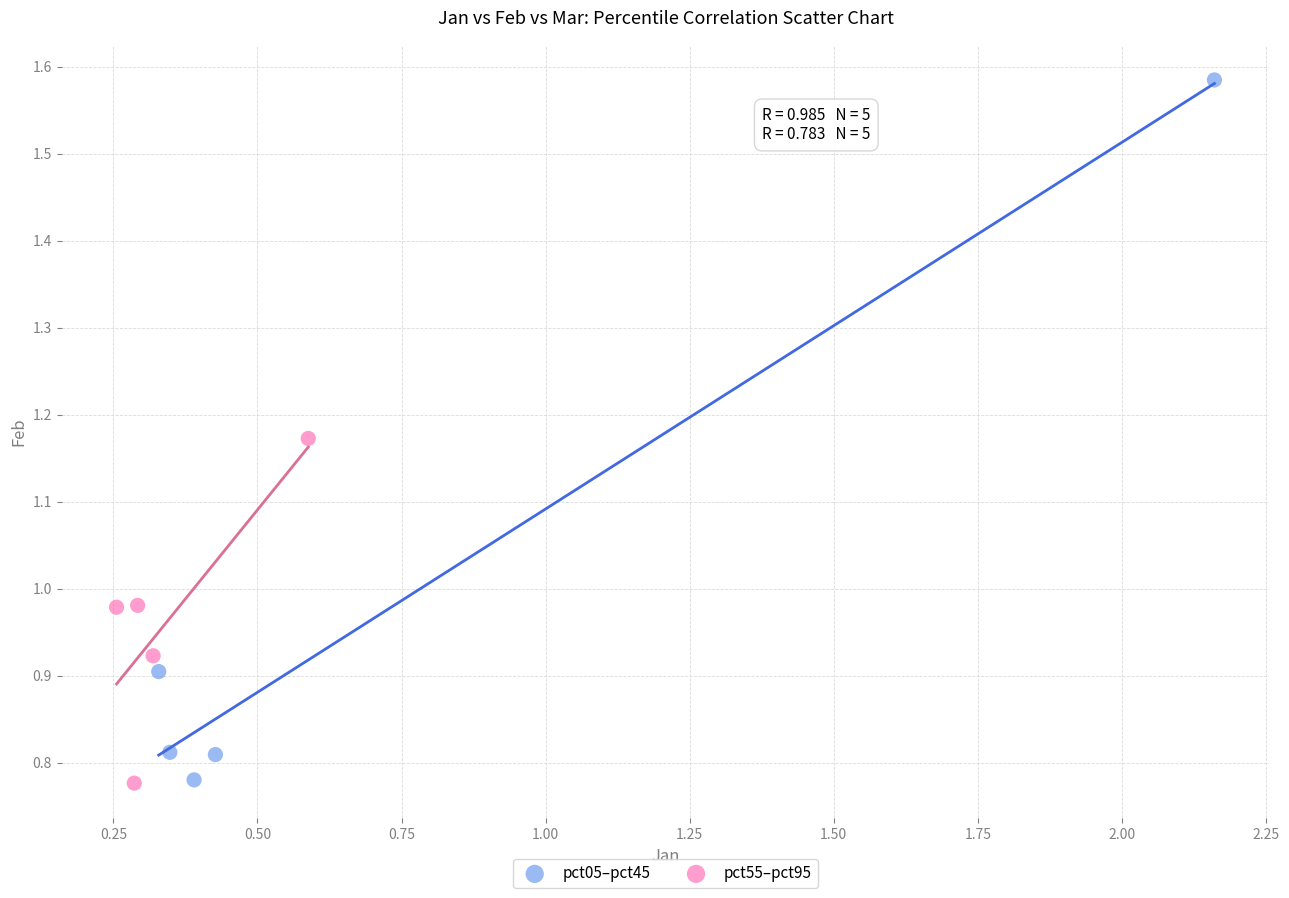

Which series has the widest spread of Y values?

pct05–pct45